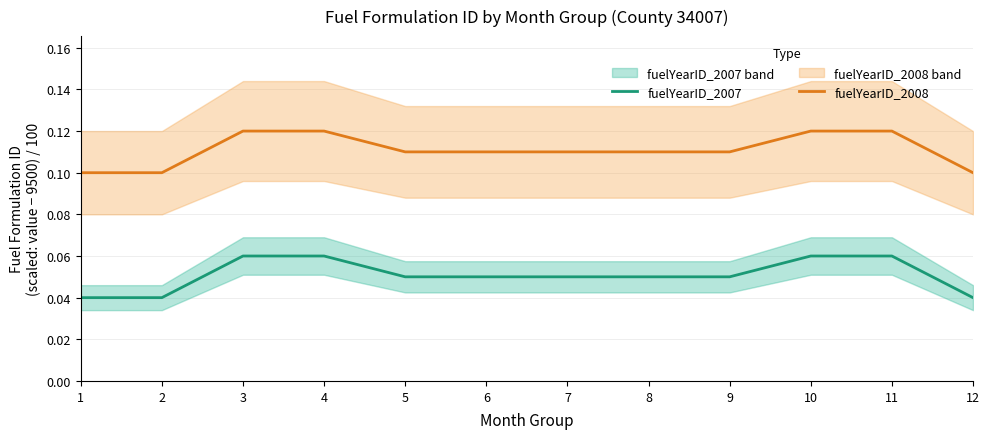

True or false: fuelYearID_2007 and fuelYearID_2008 cross at least once.

False